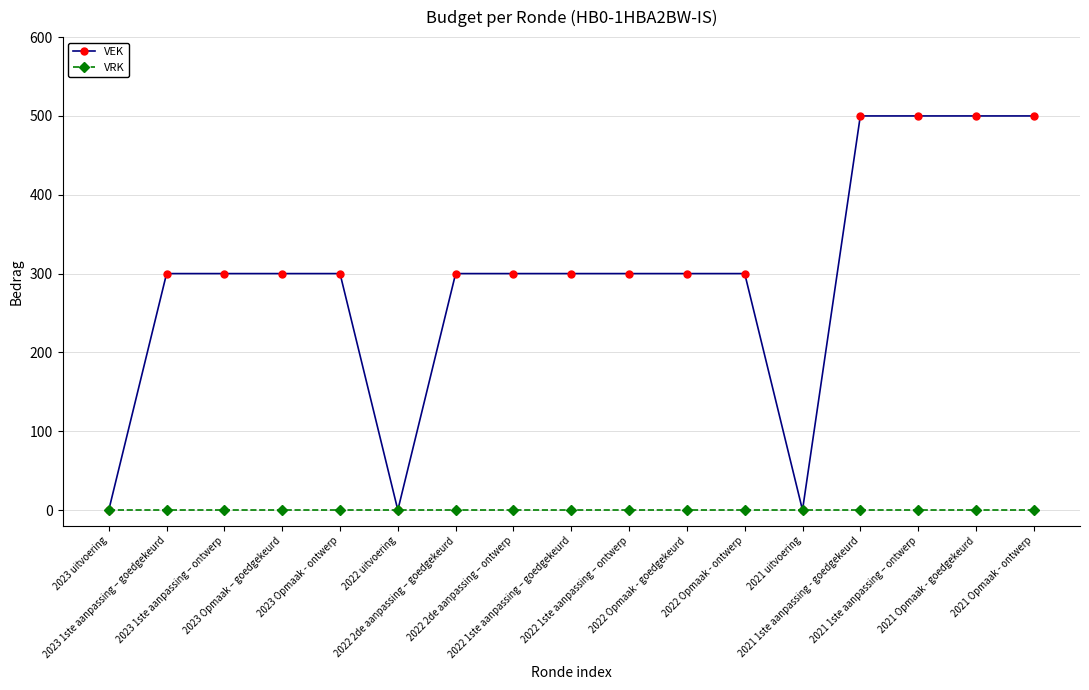

What is the maximum value shown in the chart?

500